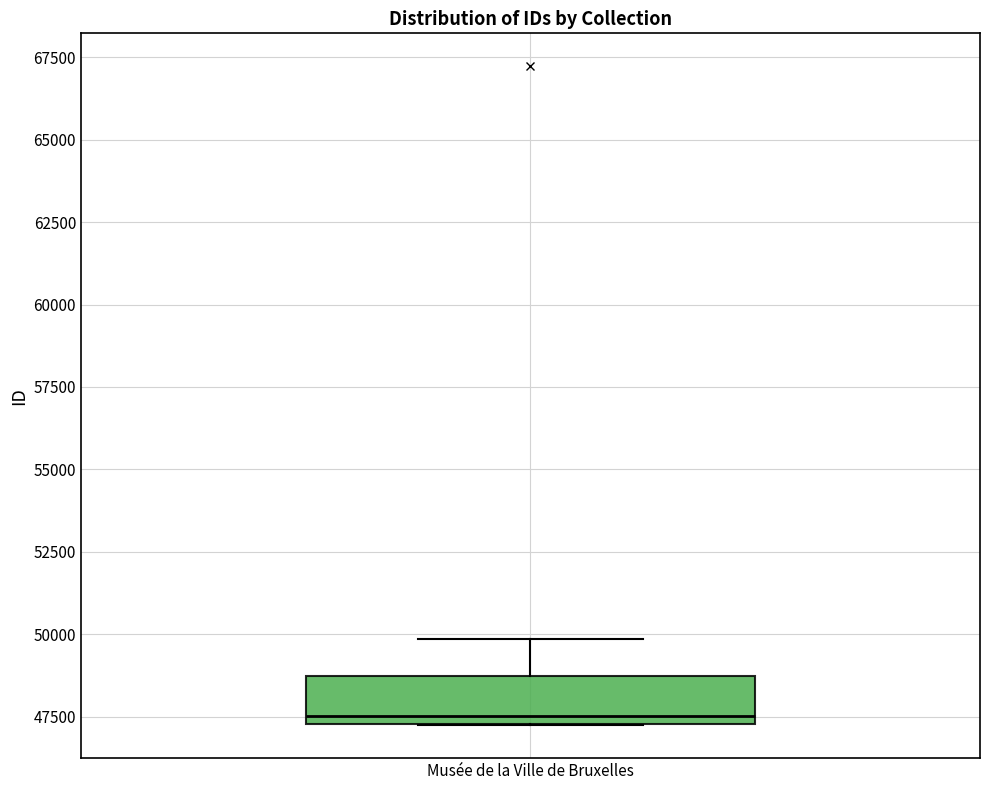

Read this box plot against the y-axis: the position of the median line, the range covered by the box, and the ends of both whiskers. The values are not printed on the chart, so give them approximately, as read against the axis.

median 47500 (just above the box's lower edge), box 47500 to 48500, whiskers 47000 to 50000